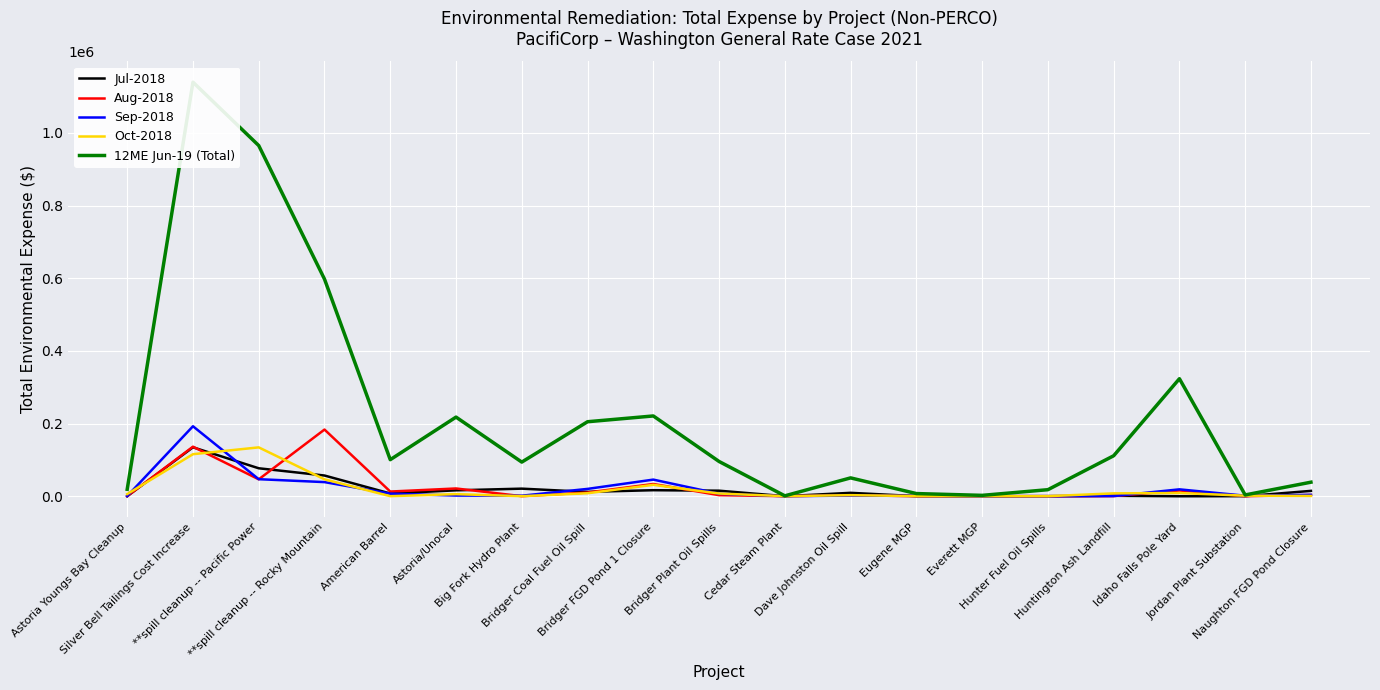

Reading left to right, list all the values displayed in this chart.

Jul-2018: Astoria Youngs Bay Cleanup=0.0	Silver Bell Tailings Cost Increase=134524.9	**spill cleanup -- Pacific Power=76813.9	**spill cleanup -- Rocky Mountain=56862.1	American Barrel=7435.6	Astoria/Unocal=16105.0	Big Fork Hydro Plant=20727.9	Bridger Coal Fuel Oil Spill=11856.3	Bridger FGD Pond 1 Closure=16467.8	Bridger Plant Oil Spills=15103.1	Cedar Steam Plant=0.0	Dave Johnston Oil Spill=9221.8	Eugene MGP=128.8	Everett MGP=17.2	Hunter Fuel Oil Spills=0.0	Huntington Ash Landfill=1180.0	Idaho Falls Pole Yard=-210.9	Jordan Plant Substation=0.0	Naughton FGD Pond Closure=14573.2
Aug-2018: Astoria Youngs Bay Cleanup=0.0	Silver Bell Tailings Cost Increase=136228.4	**spill cleanup -- Pacific Power=46391.6	**spill cleanup -- Rocky Mountain=183366.2	American Barrel=12757.5	Astoria/Unocal=21221.5	Big Fork Hydro Plant=0.0	Bridger Coal Fuel Oil Spill=10016.0	Bridger FGD Pond 1 Closure=33552.5	Bridger Plant Oil Spills=2783.8	Cedar Steam Plant=0.0	Dave Johnston Oil Spill=2643.0	Eugene MGP=38.6	Everett MGP=17.2	Hunter Fuel Oil Spills=0.0	Huntington Ash Landfill=268.0	Idaho Falls Pole Yard=15675.8	Jordan Plant Substation=0.0	Naughton FGD Pond Closure=3331.0
Sep-2018: Astoria Youngs Bay Cleanup=270.0	Silver Bell Tailings Cost Increase=192452.3	**spill cleanup -- Pacific Power=46757.6	**spill cleanup -- Rocky Mountain=38733.4	American Barrel=6956.6	Astoria/Unocal=1783.7	Big Fork Hydro Plant=1324.0	Bridger Coal Fuel Oil Spill=20057.3	Bridger FGD Pond 1 Closure=45611.5	Bridger Plant Oil Spills=6622.5	Cedar Steam Plant=0.0	Dave Johnston Oil Spill=1706.7	Eugene MGP=721.0	Everett MGP=0.0	Hunter Fuel Oil Spills=0.0	Huntington Ash Landfill=310.0	Idaho Falls Pole Yard=18803.4	Jordan Plant Substation=1286.4	Naughton FGD Pond Closure=3654.0
Oct-2018: Astoria Youngs Bay Cleanup=5756.2	Silver Bell Tailings Cost Increase=115563.0	**spill cleanup -- Pacific Power=134345.4	**spill cleanup -- Rocky Mountain=46395.8	American Barrel=0.0	Astoria/Unocal=5615.8	Big Fork Hydro Plant=51.5	Bridger Coal Fuel Oil Spill=8091.9	Bridger FGD Pond 1 Closure=31185.0	Bridger Plant Oil Spills=7329.6	Cedar Steam Plant=0.0	Dave Johnston Oil Spill=2786.6	Eugene MGP=218.9	Everett MGP=17.2	Hunter Fuel Oil Spills=0.0	Huntington Ash Landfill=7779.0	Idaho Falls Pole Yard=8689.3	Jordan Plant Substation=1400.0	Naughton FGD Pond Closure=683.1
12ME Jun-19 (Total): Astoria Youngs Bay Cleanup=18917.3	Silver Bell Tailings Cost Increase=1139534.8	**spill cleanup -- Pacific Power=965060.1	**spill cleanup -- Rocky Mountain=597526.2	American Barrel=100493.4	Astoria/Unocal=217672.5	Big Fork Hydro Plant=93826.0	Bridger Coal Fuel Oil Spill=204915.8	Bridger FGD Pond 1 Closure=220822.1	Bridger Plant Oil Spills=95507.3	Cedar Steam Plant=973.2	Dave Johnston Oil Spill=50357.3	Eugene MGP=7190.7	Everett MGP=2271.0	Hunter Fuel Oil Spills=17856.9	Huntington Ash Landfill=111229.8	Idaho Falls Pole Yard=323319.0	Jordan Plant Substation=3441.2	Naughton FGD Pond Closure=38516.4